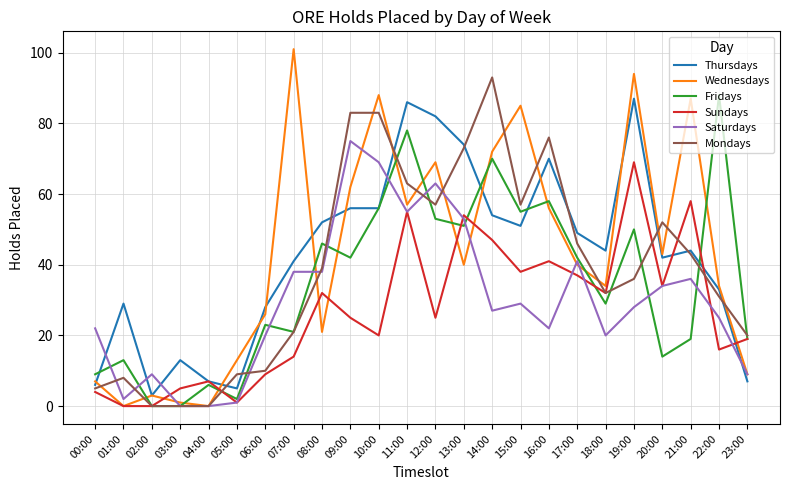

True or false: Fridays has a value of -52 at 02:00.

False